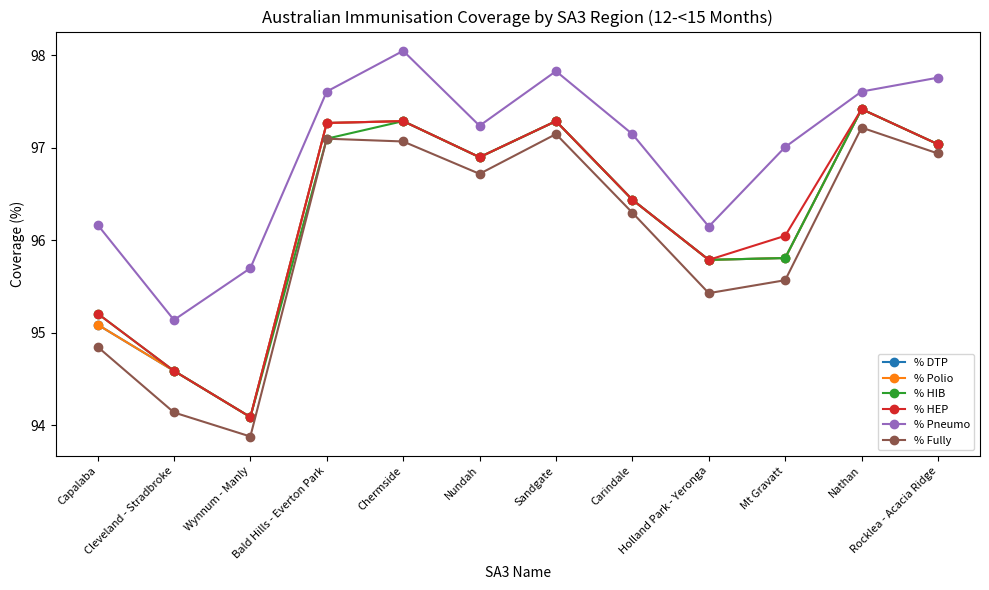

In % Pneumo, how many points are lower than both neighbors (excluding endpoints)?

3